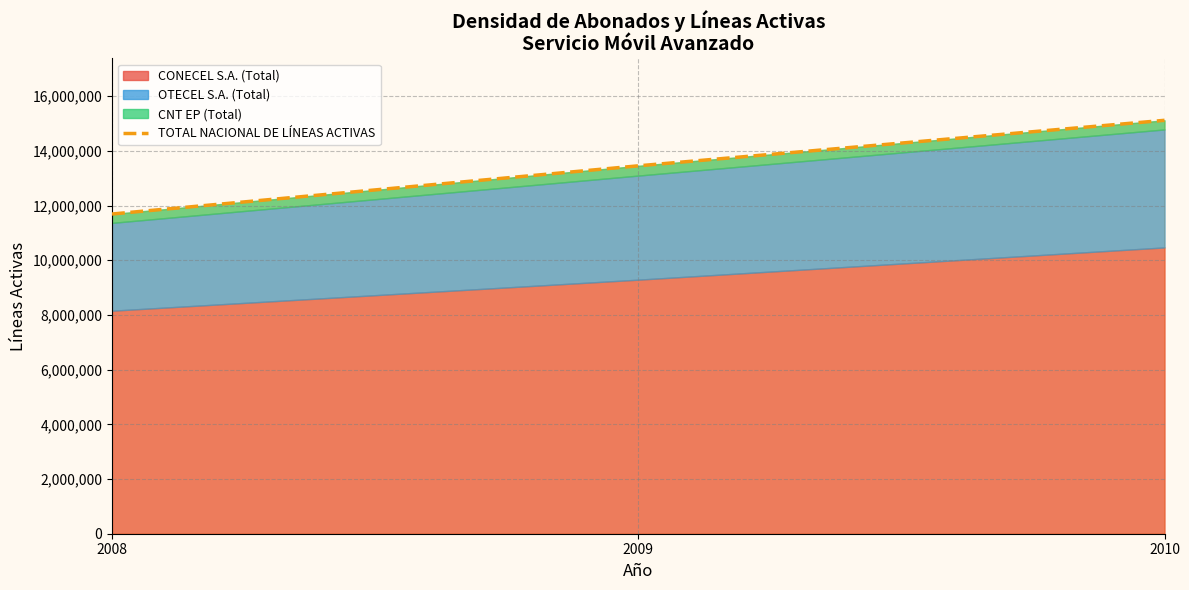

Which label corresponds to the largest value in the chart?

2010